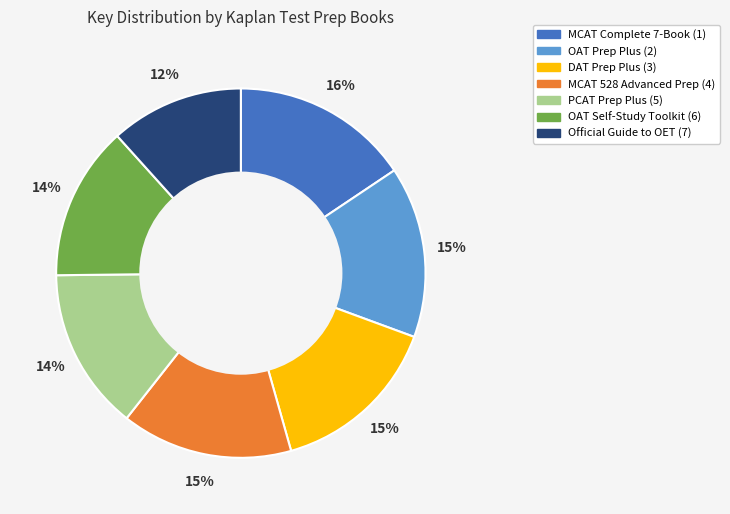

Which slice is the largest?

MCAT Complete 7-Book